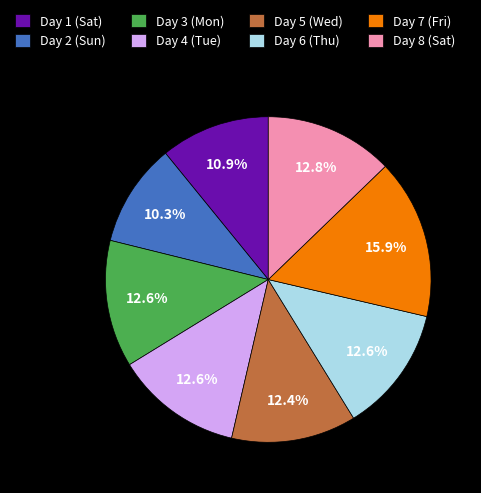

To the nearest percent, what is the difference between the largest and smallest slice percentages?

6%